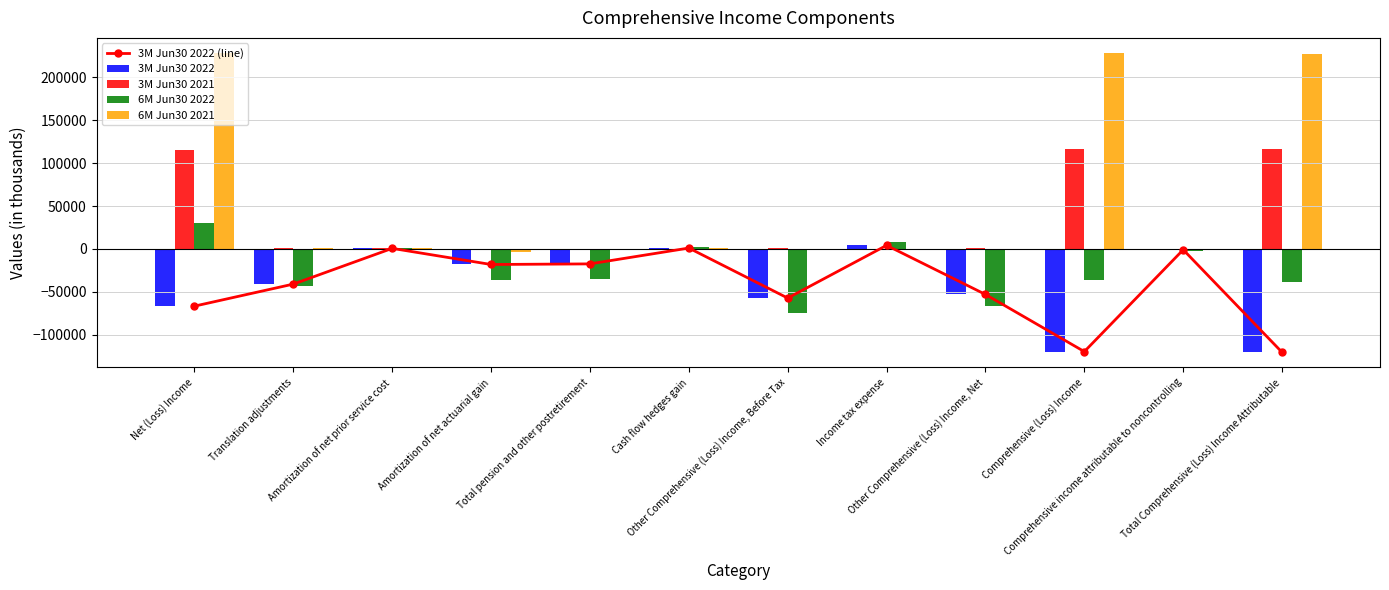

How many series are shown in this chart?

5